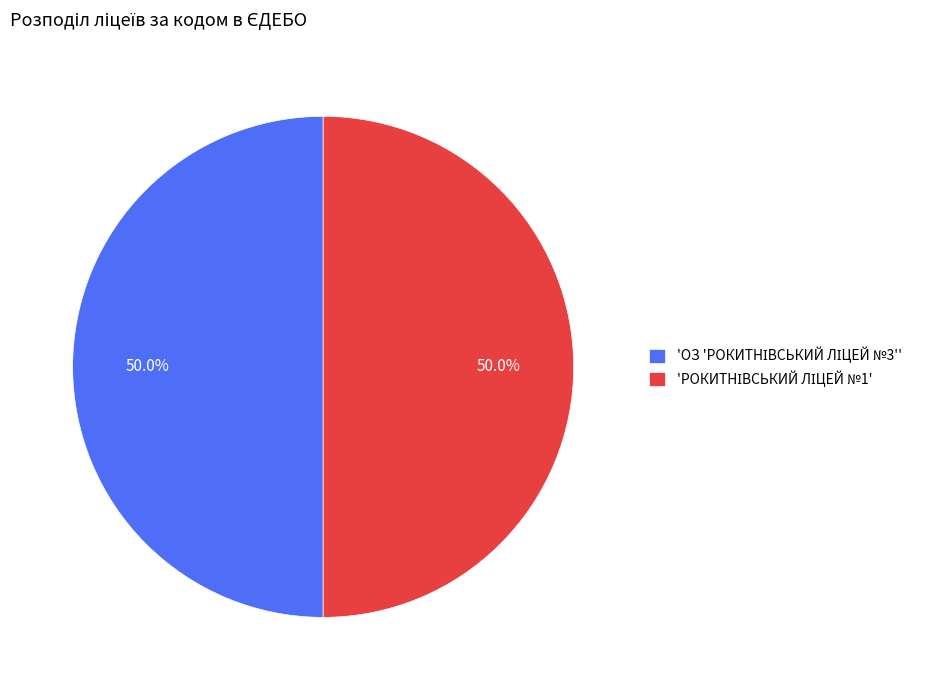

Which category has the biggest portion of the pie?

ОЗ 'РОКИТНІВСЬКИЙ ЛІЦЕЙ №3'